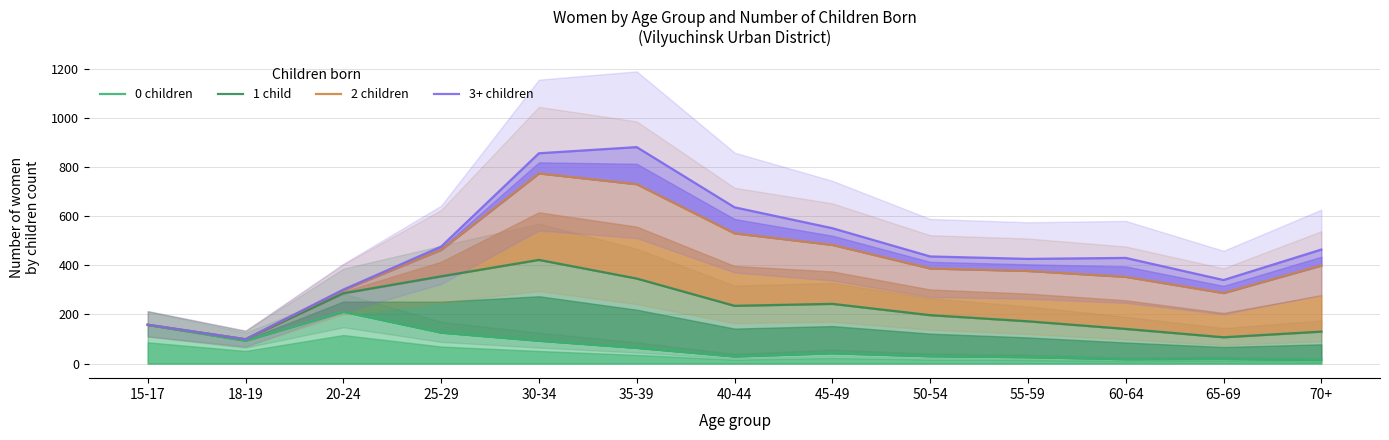

Where is 1 child nearest to the value 260?

45-49